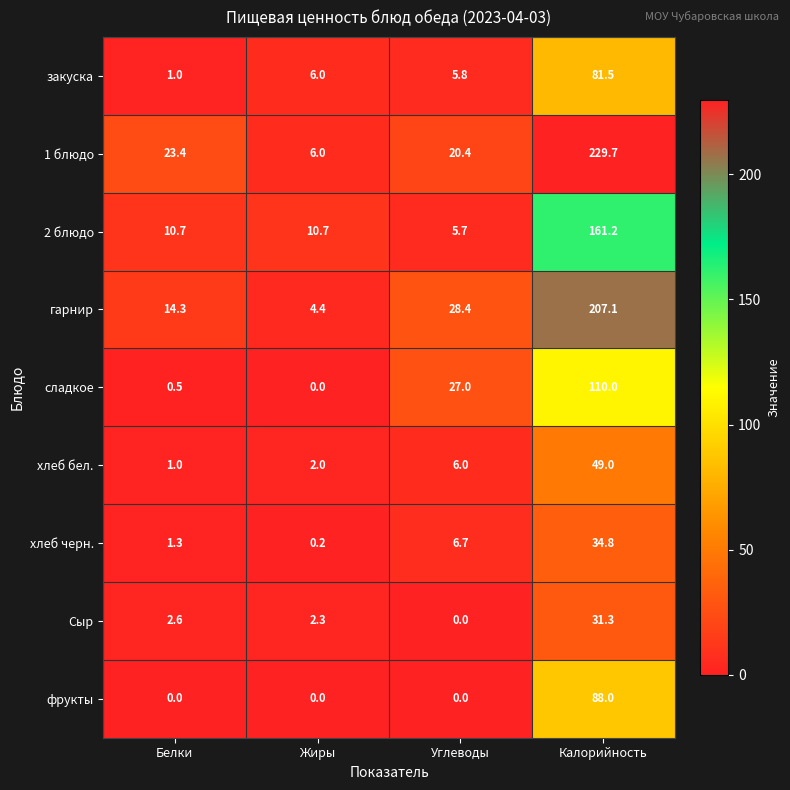

At which label is закуска closest to 41?

Жиры